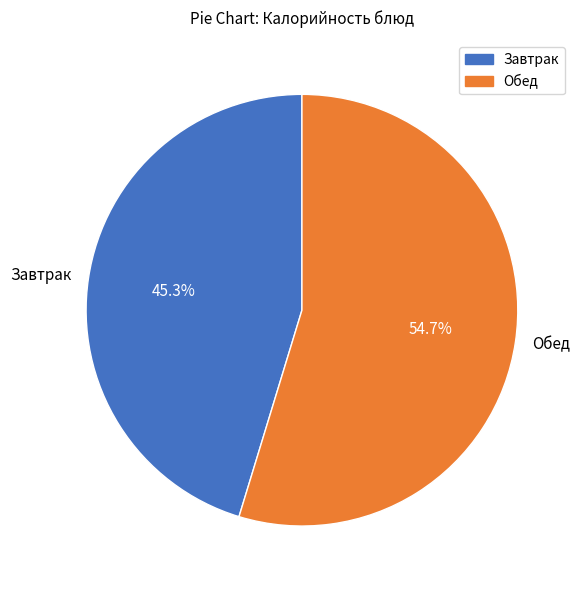

What is the ratio of the value at Завтрак to the value at Обед?

0.8